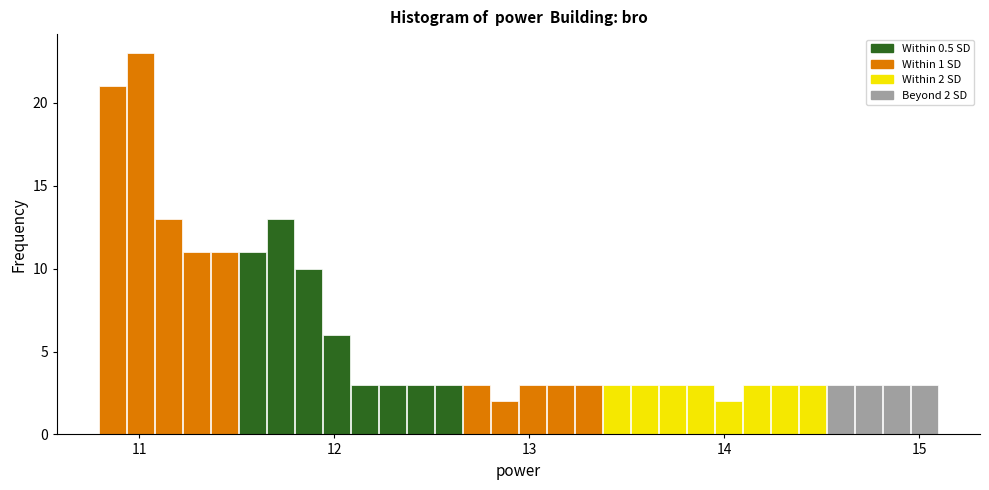

Around what value on the x-axis is the tallest bar? Give the approximate position of its centre, as read against the axis.

11.0